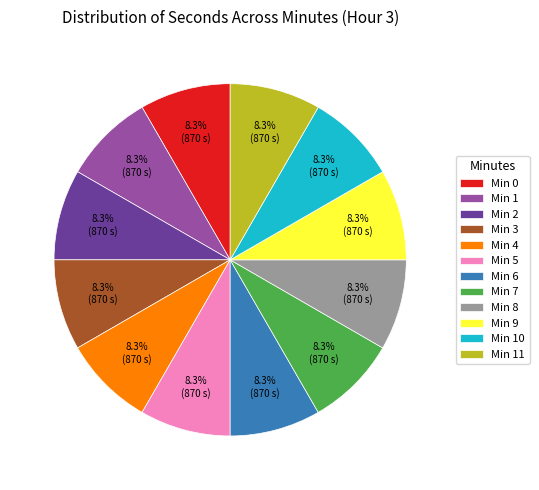

What is the ratio of the value at Min 8 to the value at Min 11?

1.0